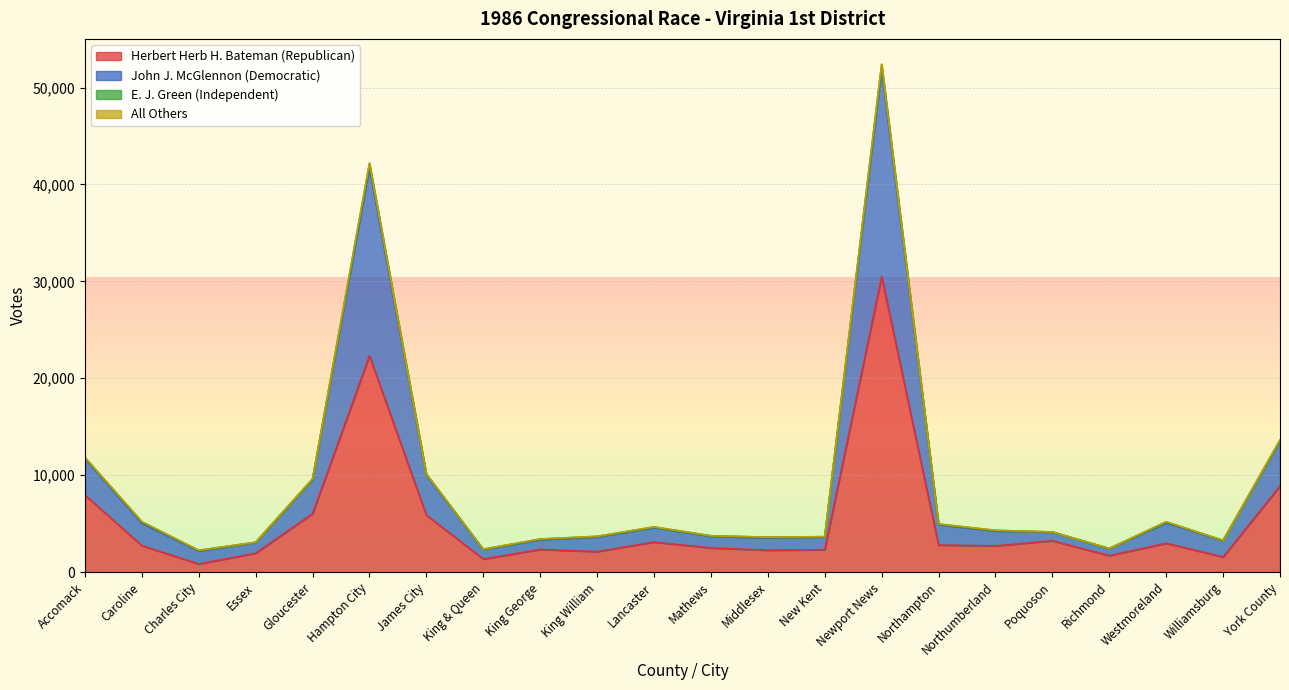

At which label does Herbert Herb H. Bateman (Republican) reach its minimum?

Charles City